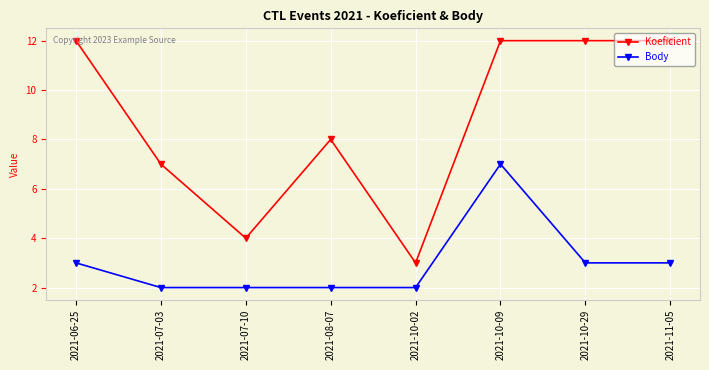

What is the average value of the Body series?

3